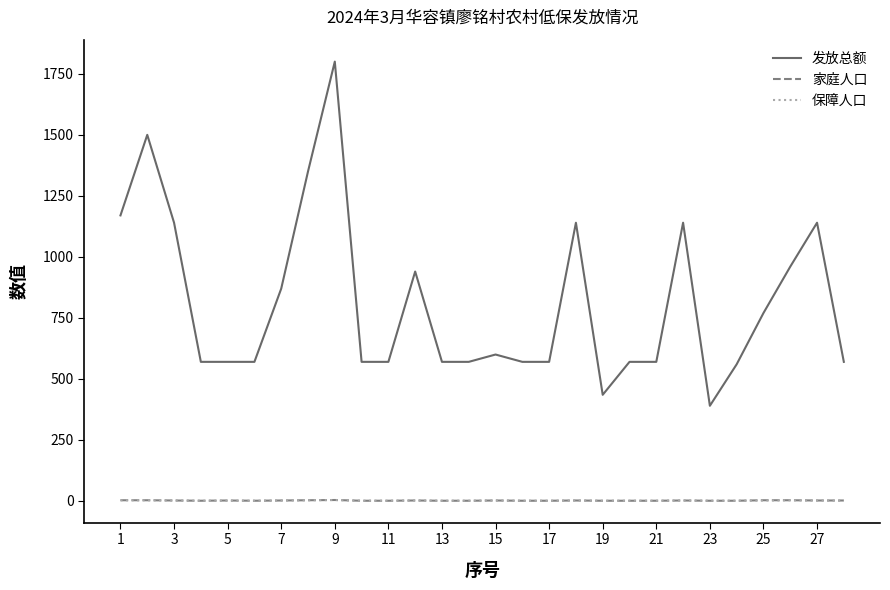

What is the difference between the second highest and minimum values in the 发放总额 series?

1110